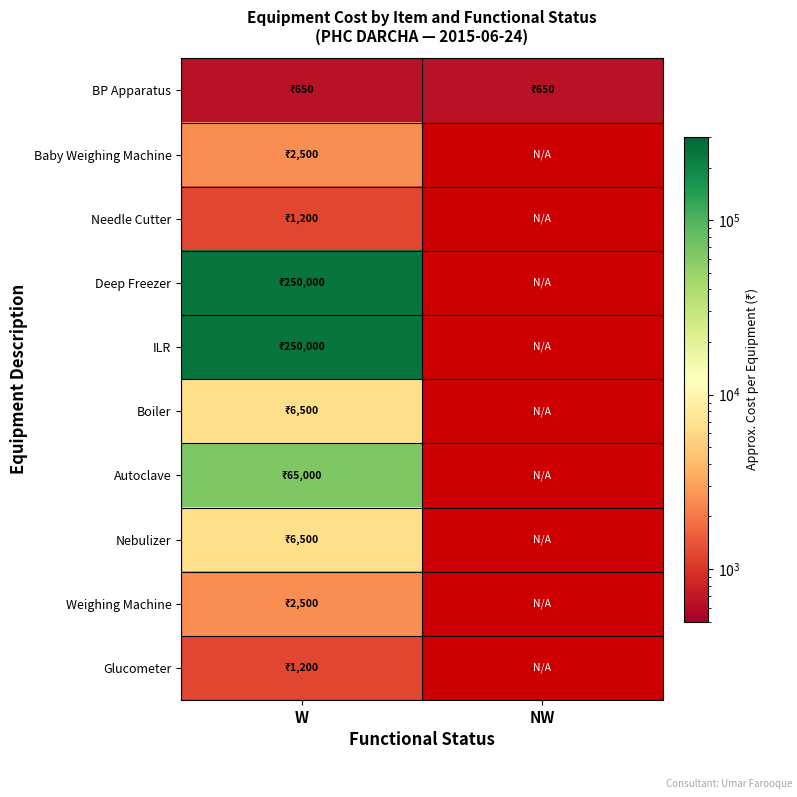

Between NW and W, which is larger?

NW